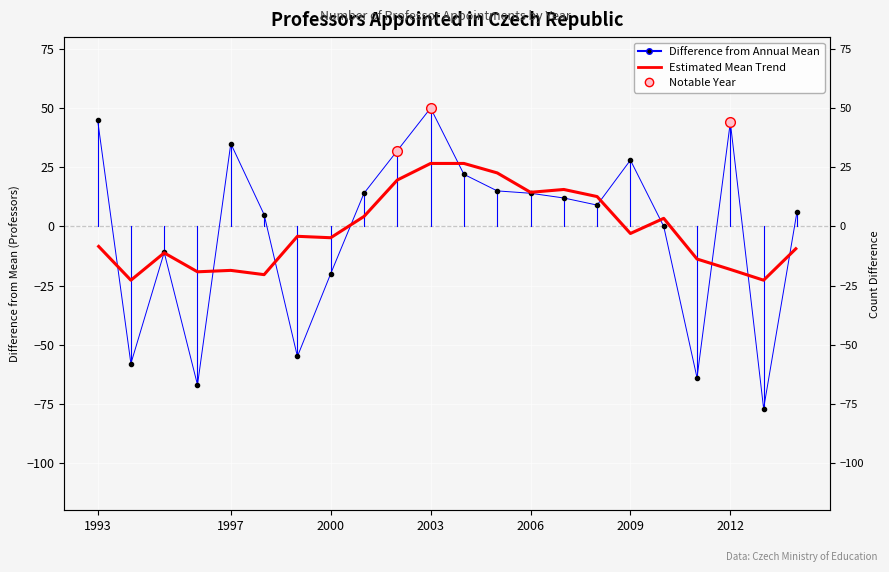

In Estimated Mean Trend, how many points are lower than both neighbors (excluding endpoints)?

7